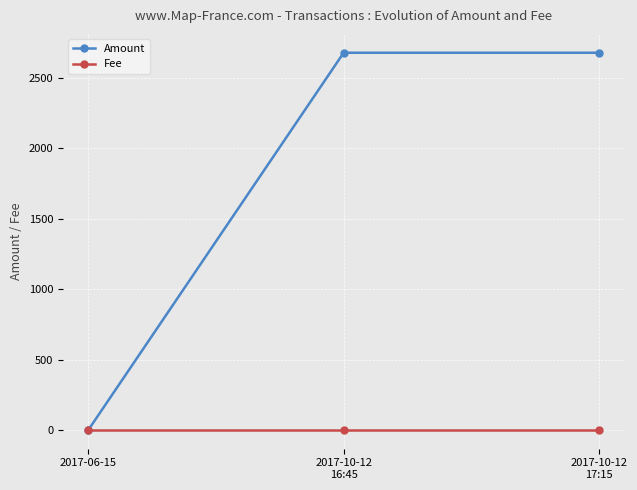

Reading right to left, list all the values displayed in this chart.

Amount: 2017-10-12
17:15=2680	2017-10-12
16:45=2680	2017-06-15=1
Fee: 2017-10-12
17:15=1	2017-10-12
16:45=1	2017-06-15=1